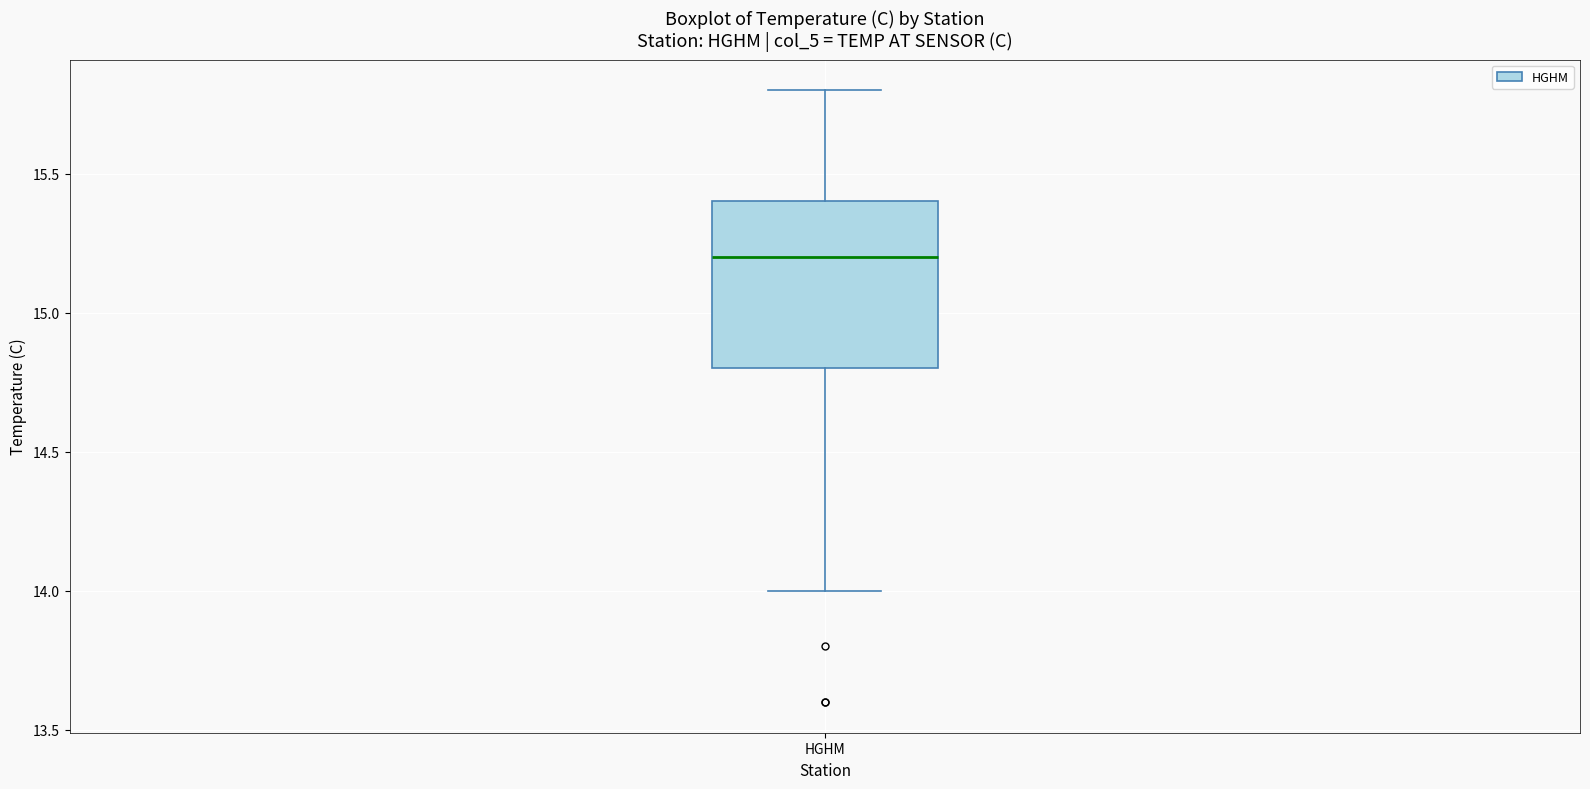

Where does the median line of the box for HGHM sit on the y-axis? The values are not printed on the chart, so give them approximately, as read against the axis.

15.2